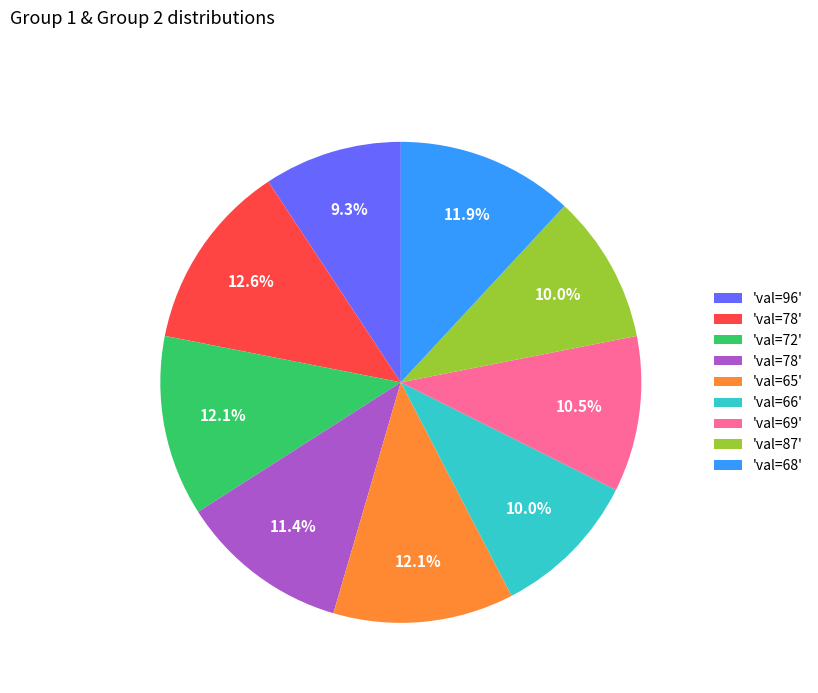

Does any single category account for the majority?

No